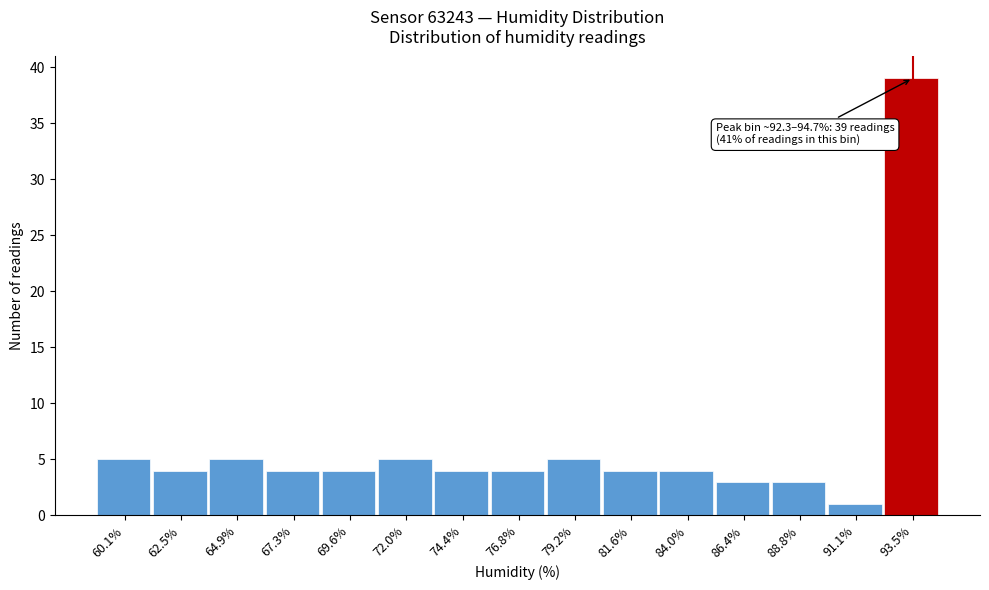

Which range on the x-axis has the tallest bar?

92.5 to 94.5